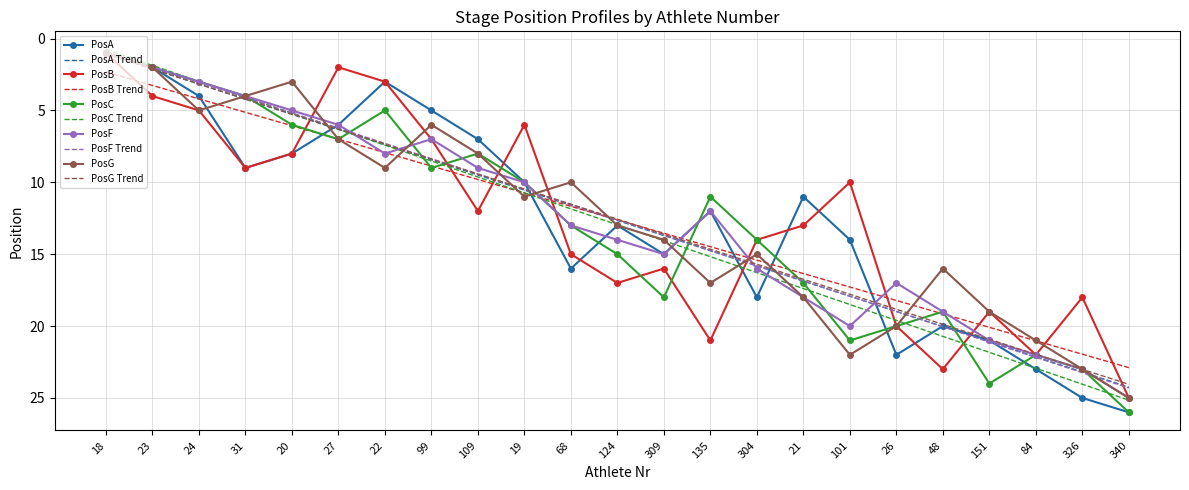

List the labels in order of PosC value, largest first.

340, 151, 326, 84, 101, 26, 48, 309, 21, 124, 304, 68, 135, 19, 99, 109, 27, 20, 22, 31, 24, 23, 18